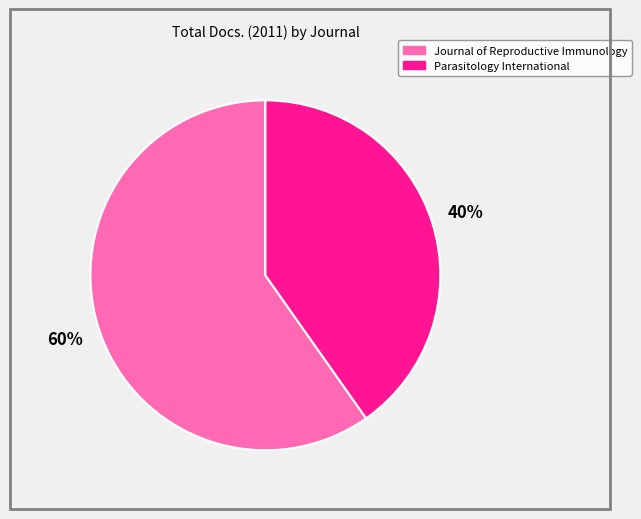

To the nearest percent, what percentage of the pie is Parasitology International?

40%